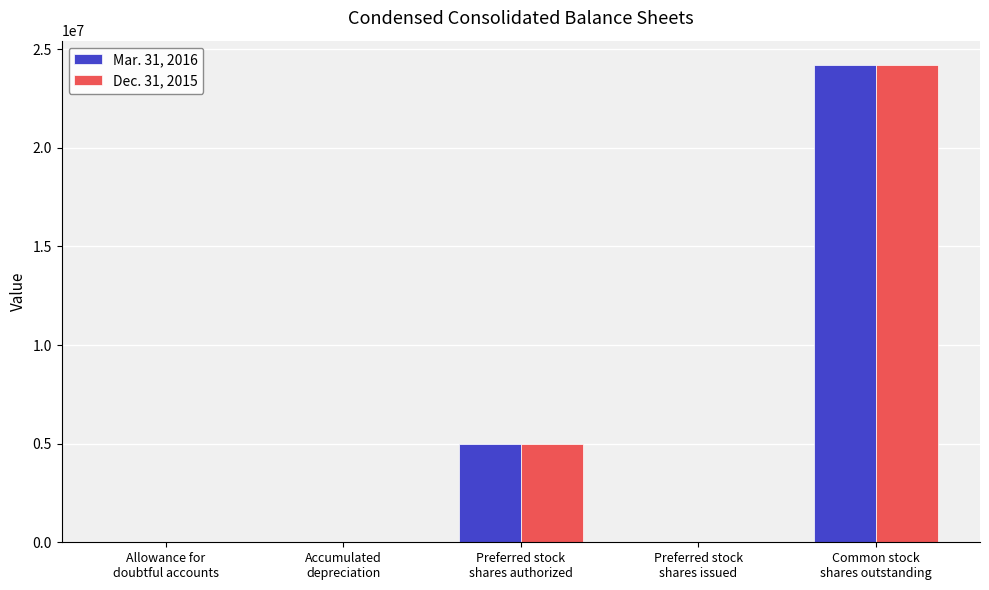

What is the greatest value displayed?

24217865